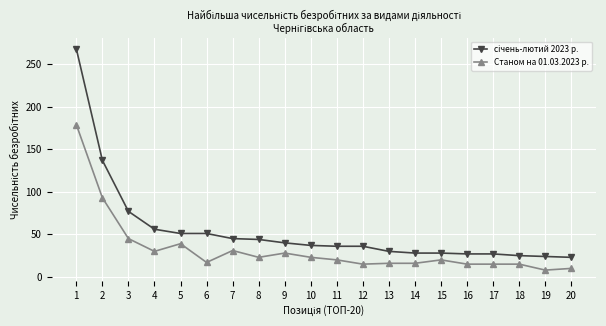

What is the maximum value shown in the chart?

268